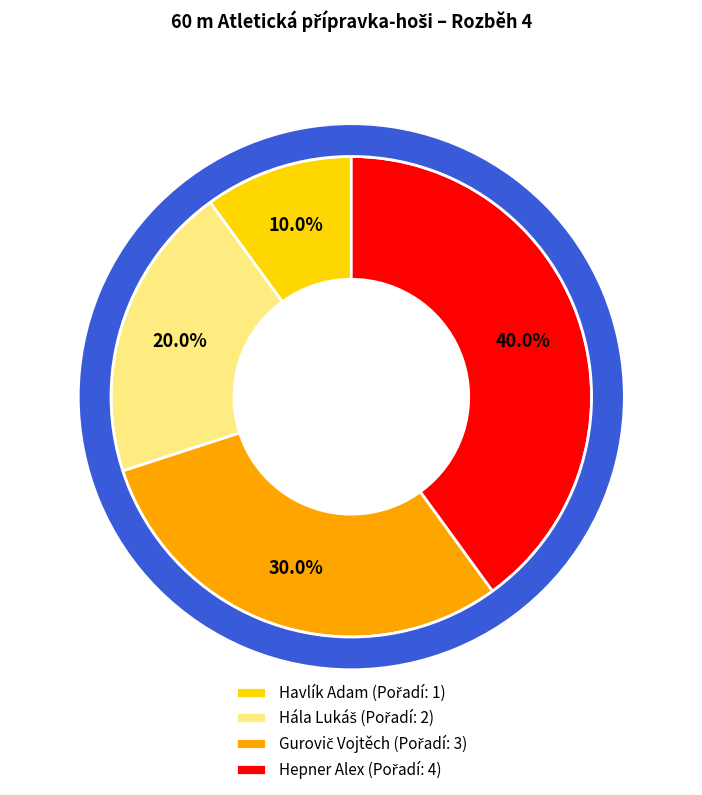

Rank the categories by value from lowest to highest.

Havlík Adam, Hála Lukáš, Gurovič Vojtěch, Hepner Alex